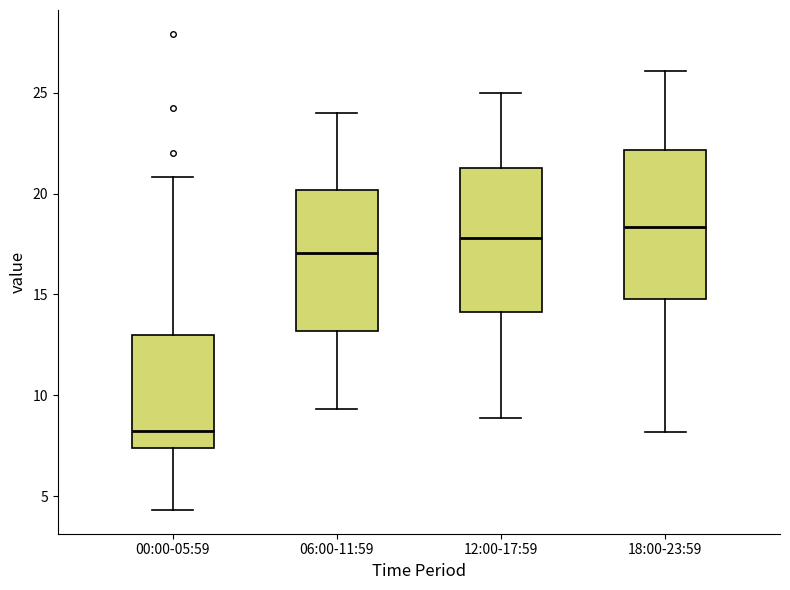

Reading left to right, transcribe this box plot: for each box, give where its median line is, the range the box spans, and where its two whiskers end, as read against the y-axis. The values are not printed on the chart, so give them approximately, as read against the axis.

00:00-05:59: median 8.0, box 7.5 to 13.0, whiskers 4.5 to 21.0
06:00-11:59: median 17.0, box 13.0 to 20.0, whiskers 9.5 to 24.0
12:00-17:59: median 18.0, box 14.0 to 21.5, whiskers 9.0 to 25.0
18:00-23:59: median 18.5, box 15.0 to 22.0, whiskers 8.0 to 26.0